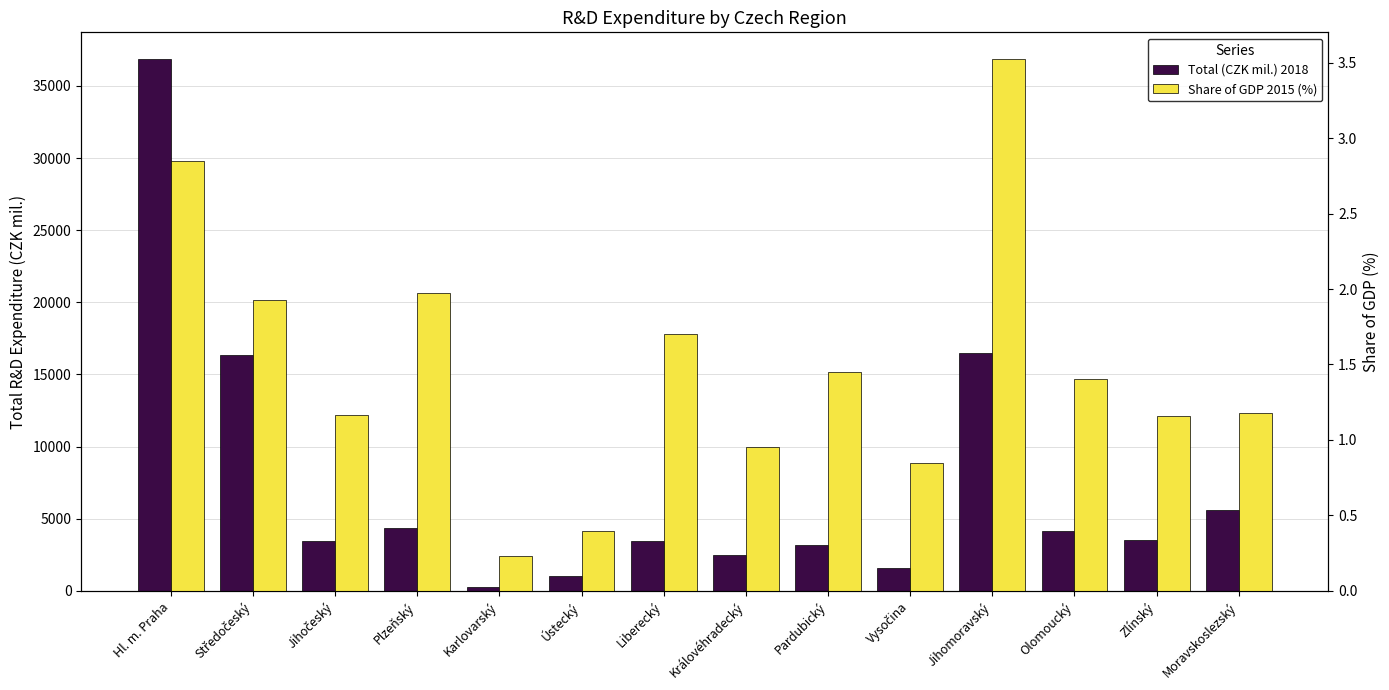

How many series are shown in this chart?

2